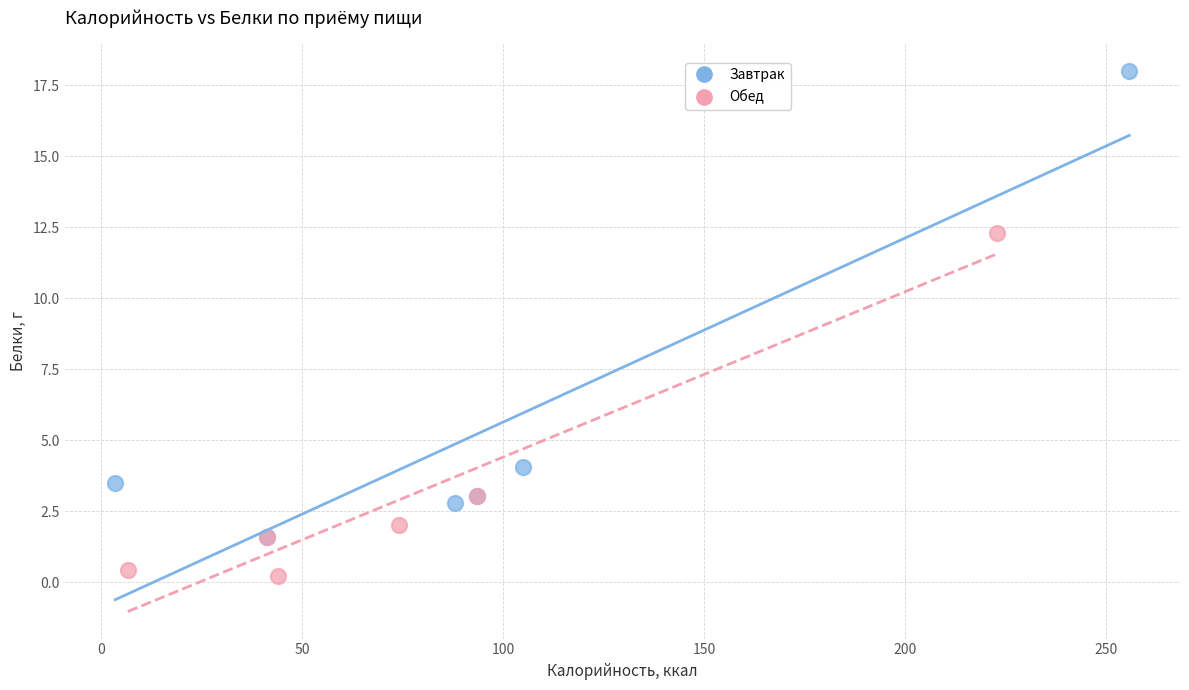

Which series has the widest spread of Y values?

Завтрак